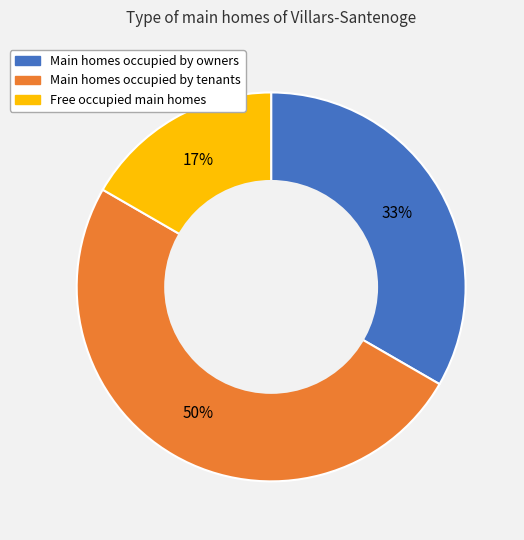

What percentage is the Free occupied main homes slice, to the nearest percent?

17%